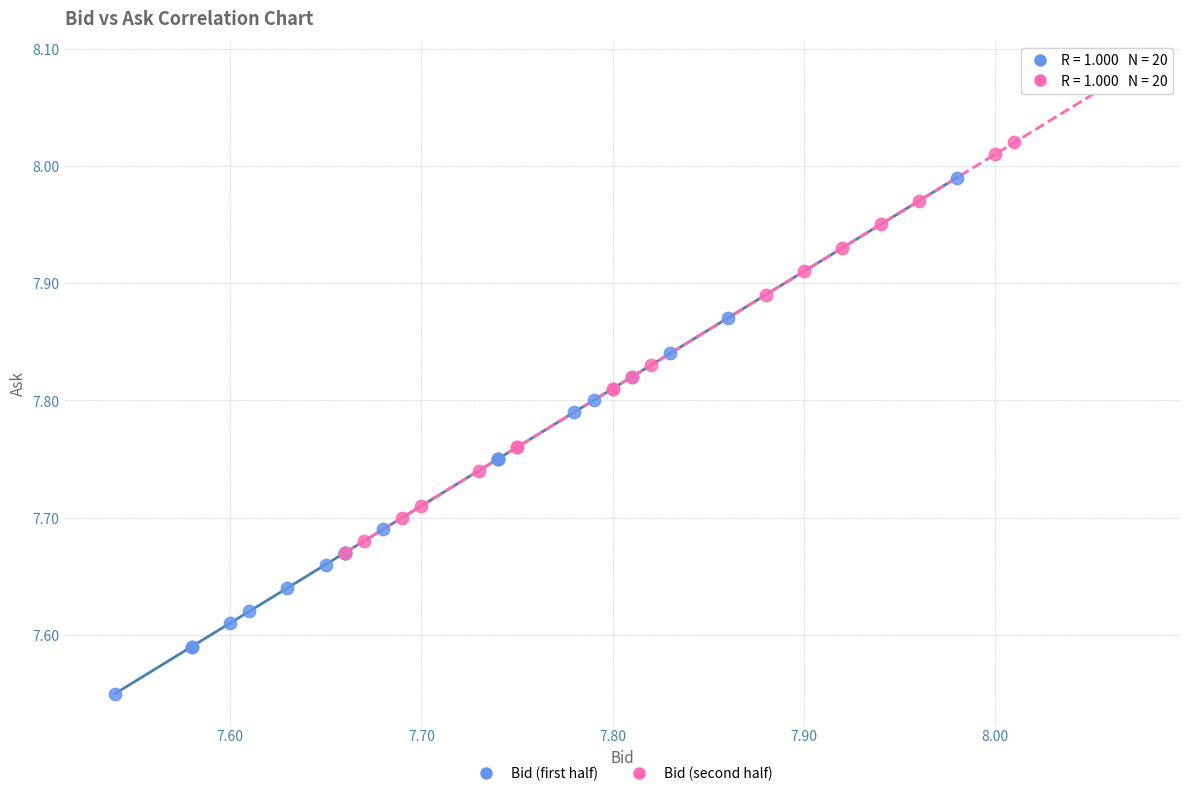

Which series reaches the minimum Y coordinate?

Bid (first half)